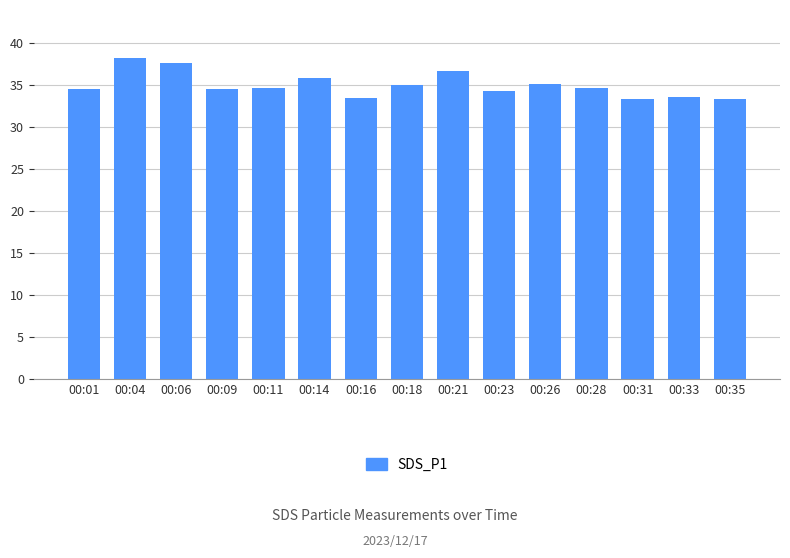

At which category does the chart reach its peak across all series?

00:04